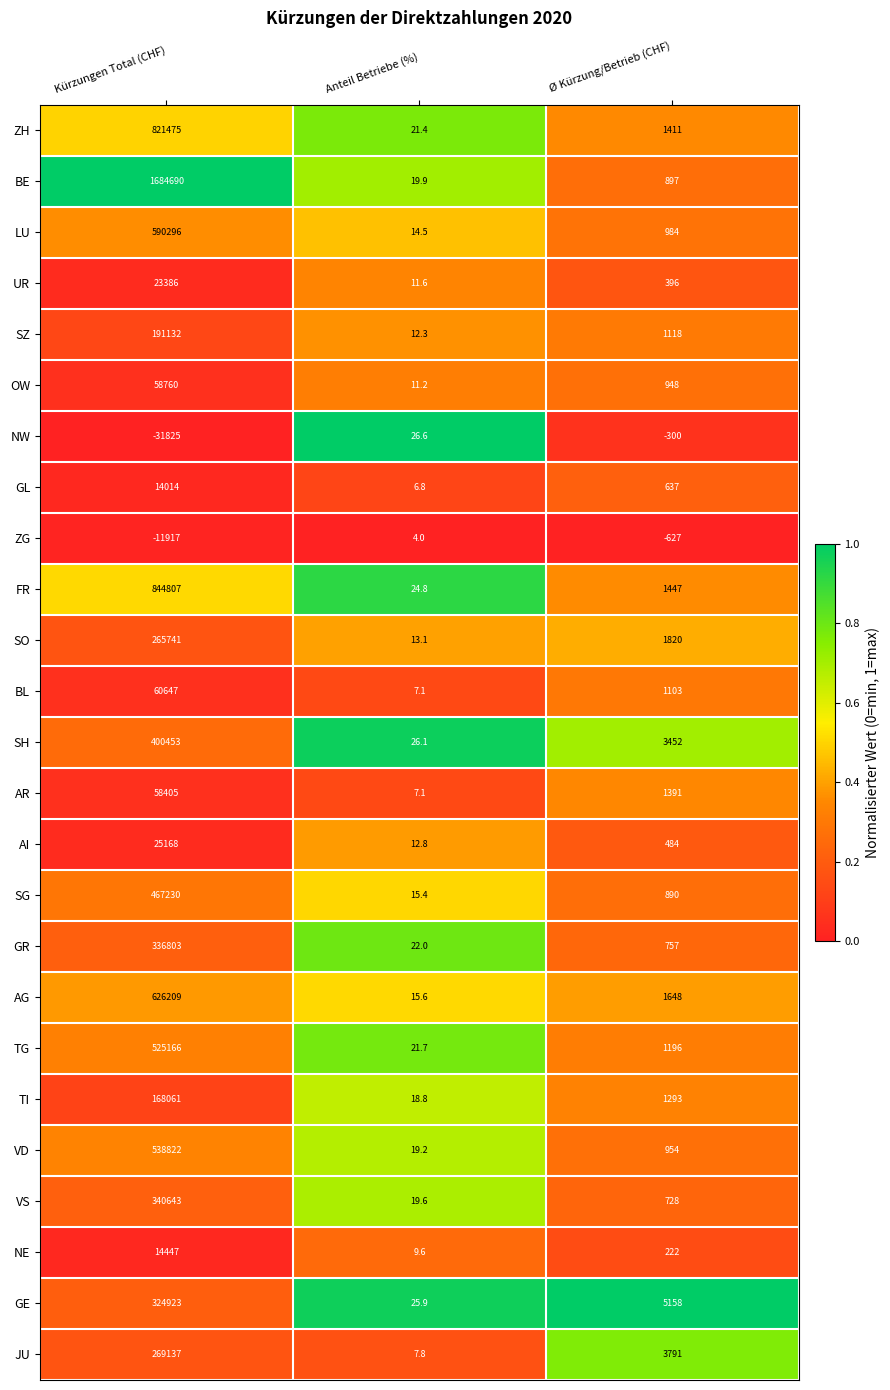

List the labels in order of VS value, smallest first.

Anteil Betriebe (%), Ø Kürzung/Betrieb (CHF), Kürzungen Total (CHF)